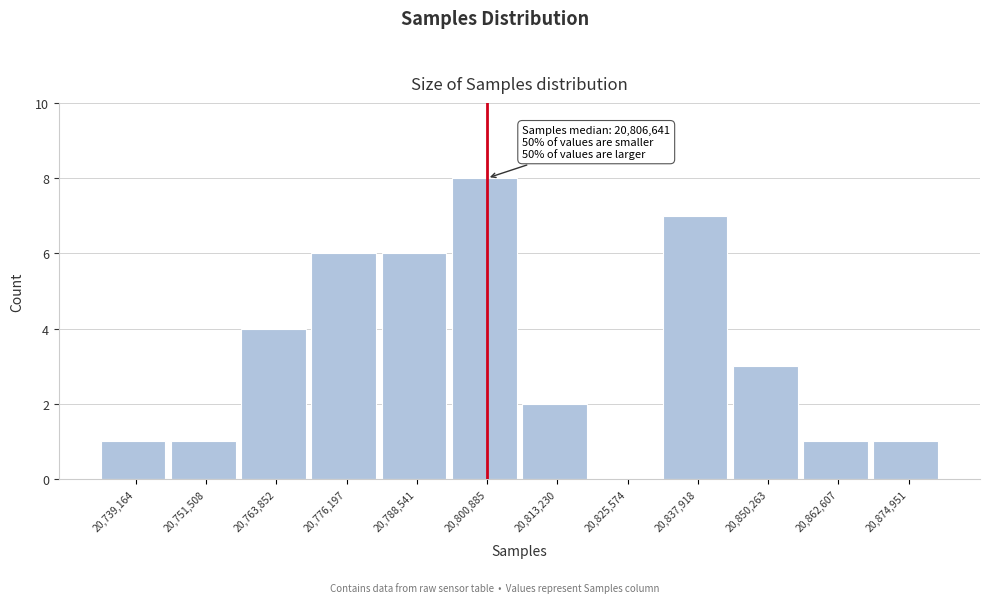

Reading left to right, transcribe all the data shown in this chart.

20,739,164=1	20,751,508=1	20,763,852=4	20,776,197=6	20,788,541=6	20,800,885=8	20,813,230=2	20,825,574=0	20,837,918=7	20,850,263=3	20,862,607=1	20,874,951=1